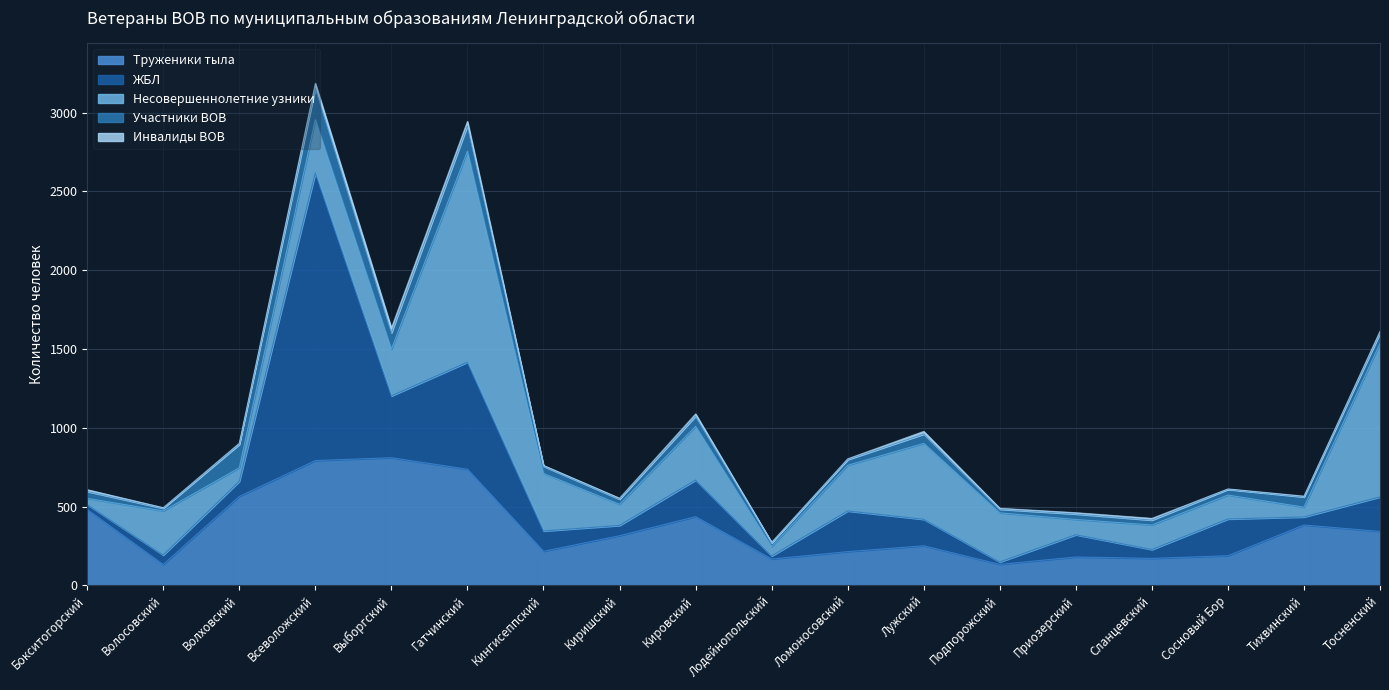

What is the difference between the second highest and second lowest values in the Труженики тыла series?

659